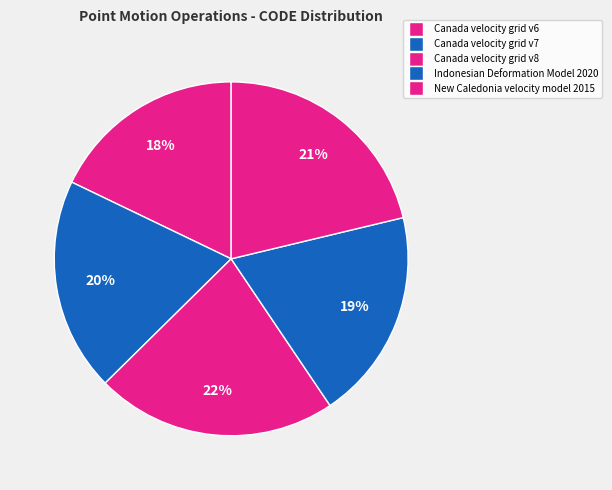

What percentage is the Canada velocity grid v6 slice, to the nearest percent?

18%